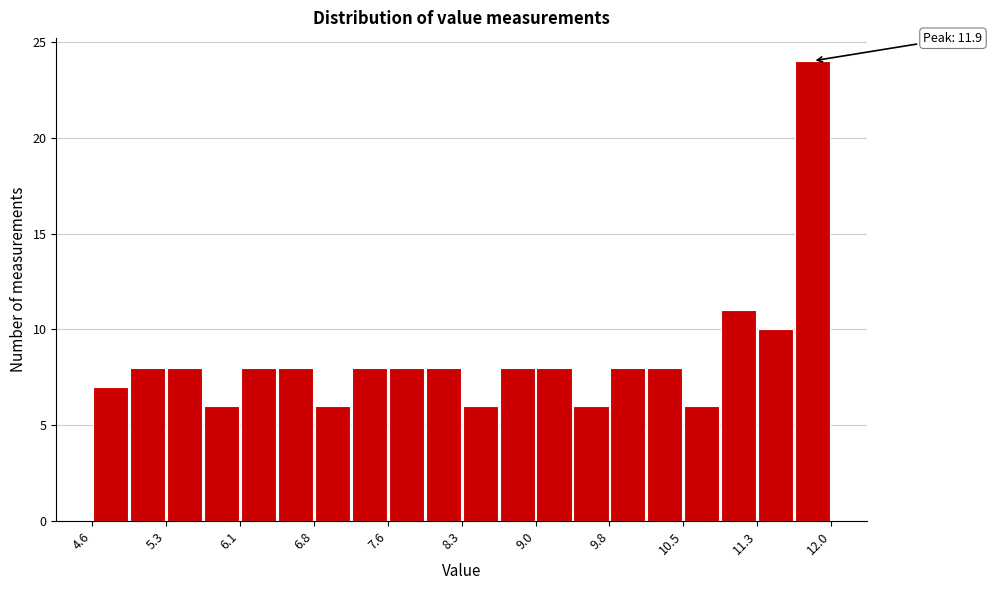

Read against the x-axis, roughly where is the centre of the tallest bar?

11.8